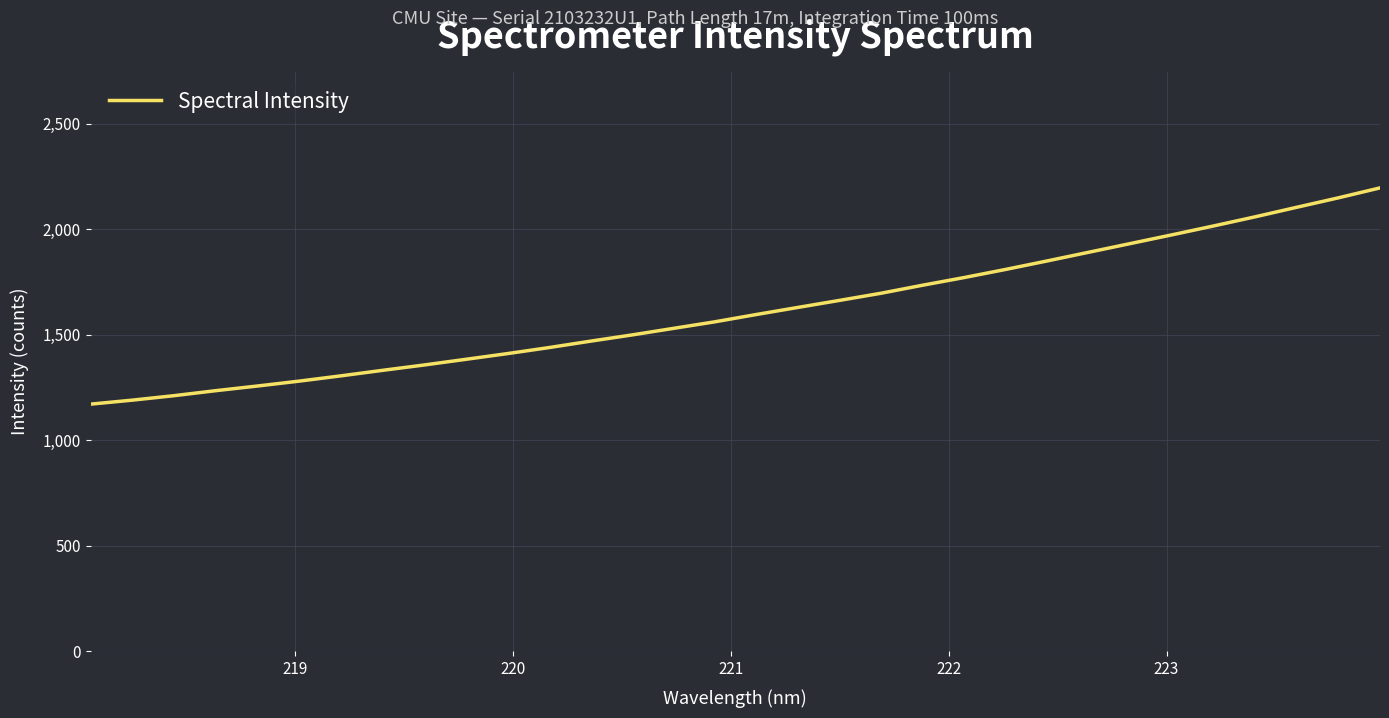

What is the average value?

1616.2